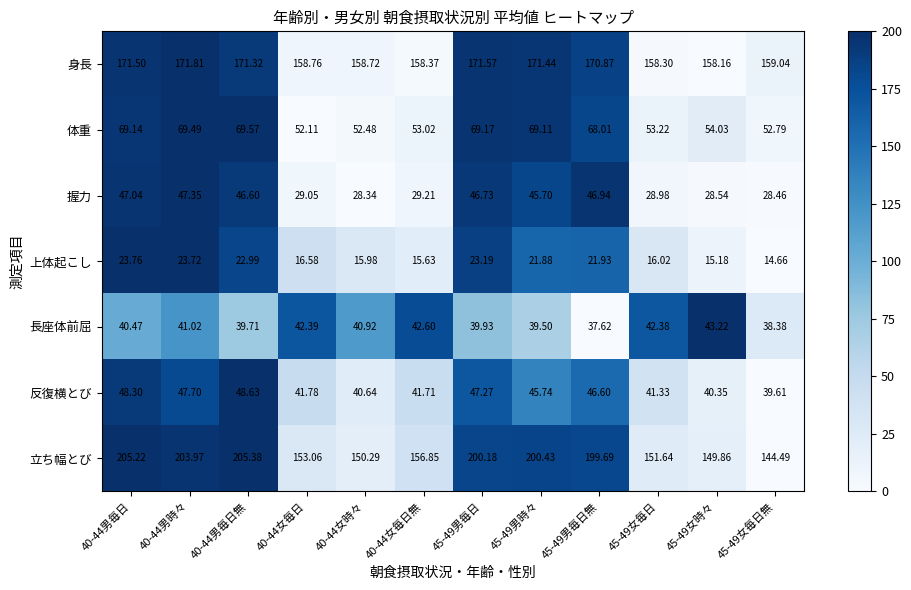

Rank the series by their maximum value, from lowest to highest.

上体起こし, 長座体前屈, 握力, 反復横とび, 体重, 身長, 立ち幅とび